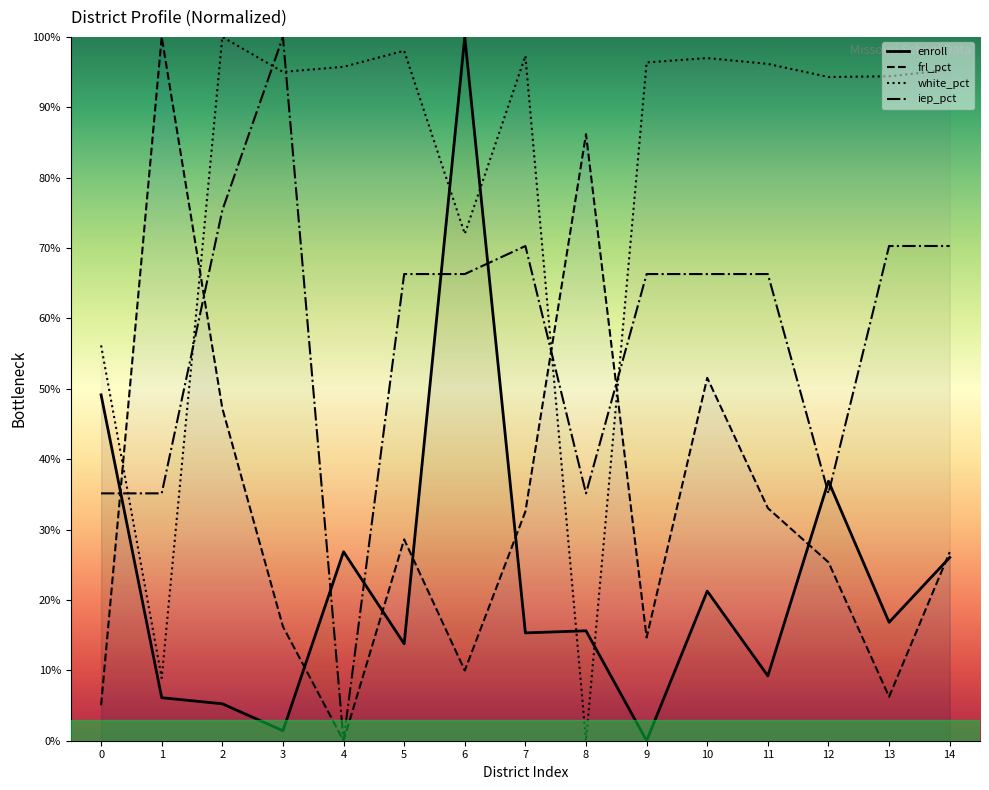

What are all the series names shown in the legend?

enroll, frl_pct, white_pct, iep_pct